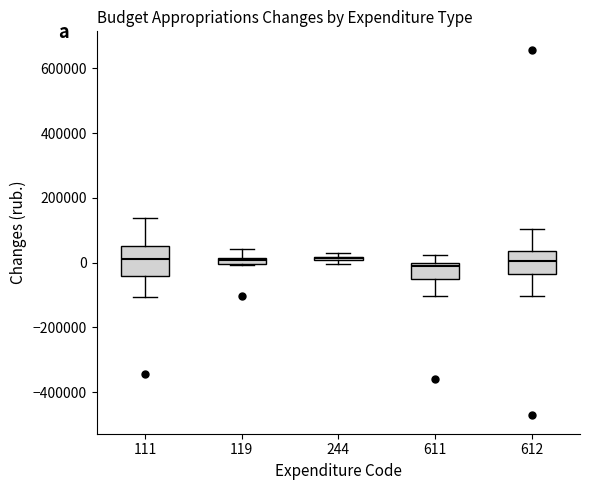

Where is the lower edge of the box at x = 611 on the y-axis? The values are not printed on the chart, so give them approximately, as read against the axis.

-40000